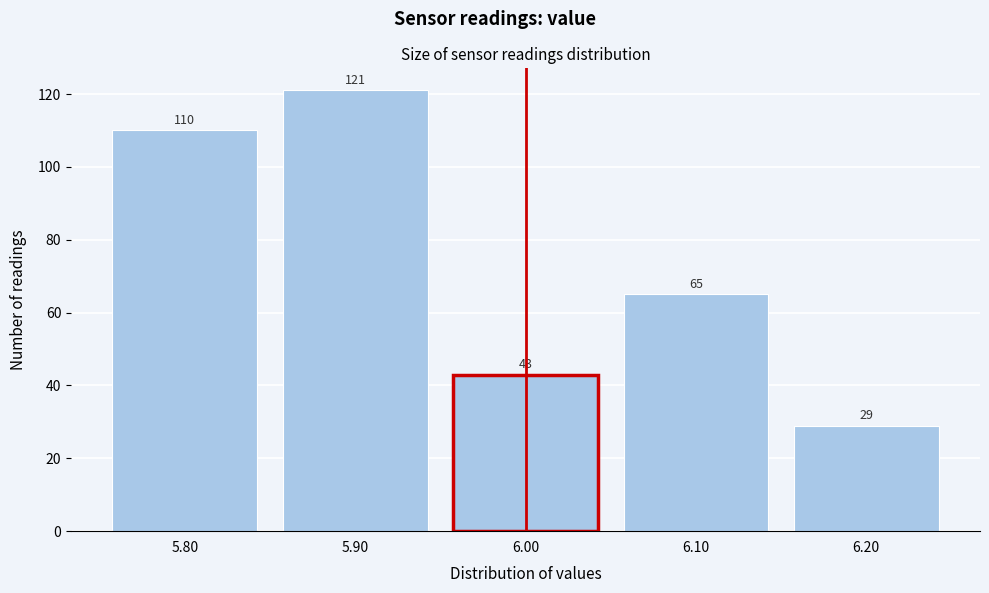

Reading left to right, list every bar in this chart as the range it spans on the x-axis followed by its height.

5.75 to 5.85: 110
5.85 to 5.95: 121
5.95 to 6.05: 43
6.05 to 6.15: 65
6.15 to 6.25: 29